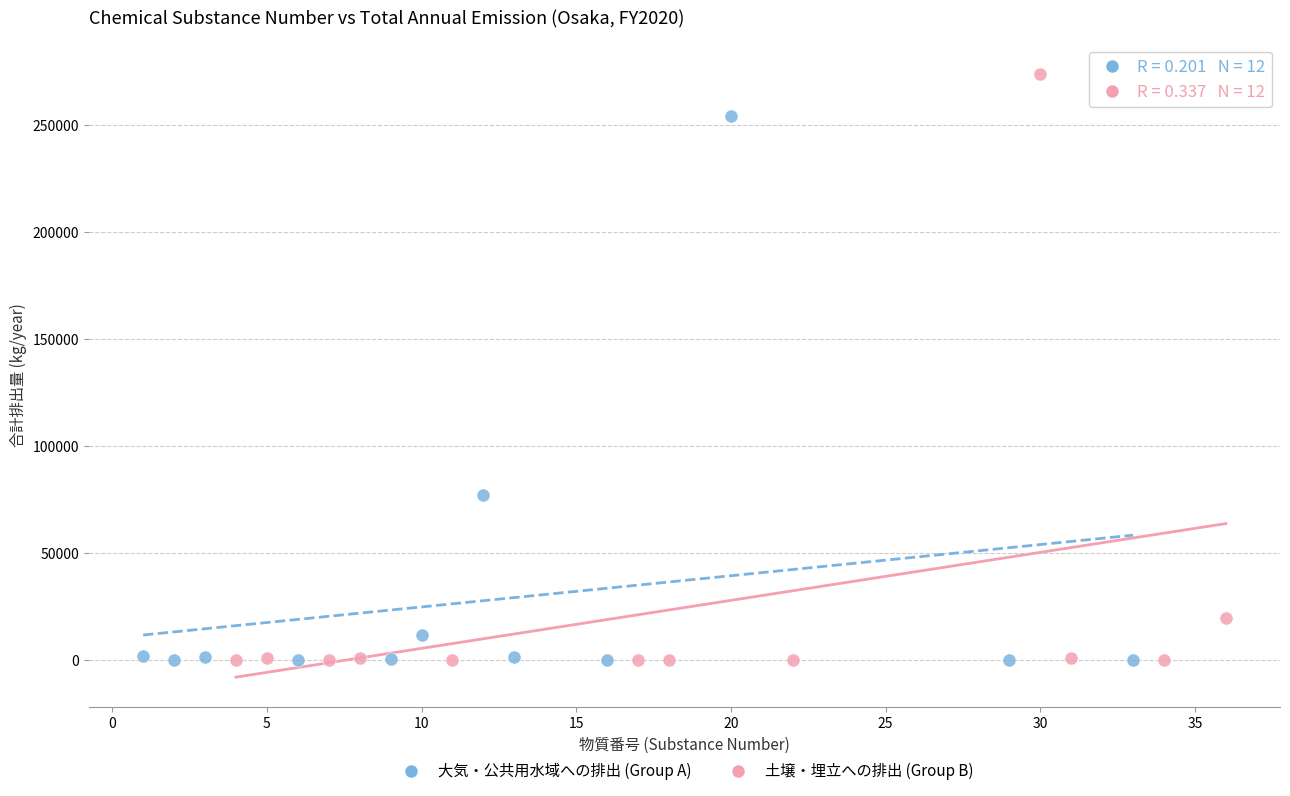

Which series reaches the maximum Y coordinate?

土壌・埋立への排出 (Group B)